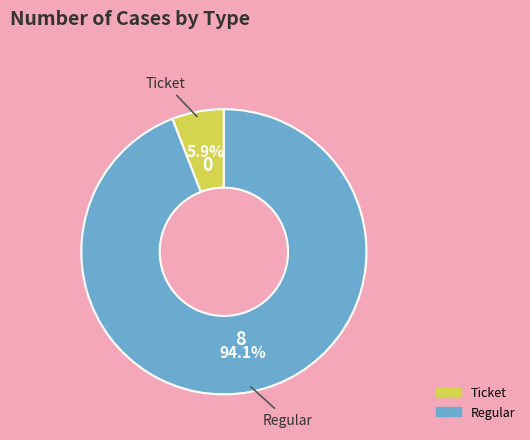

Between Ticket and Regular, which is larger?

Regular